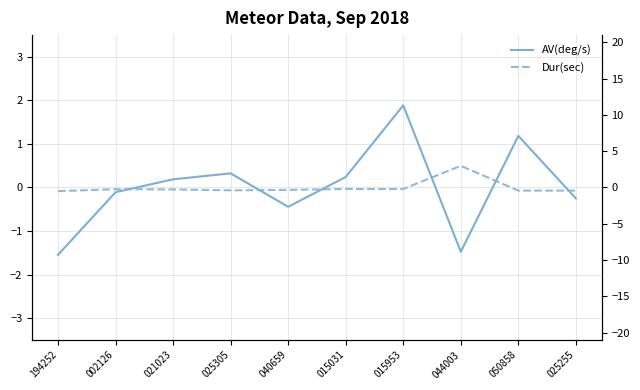

The value of AV(deg/s) at 002126 is -0.1. True or false?

True